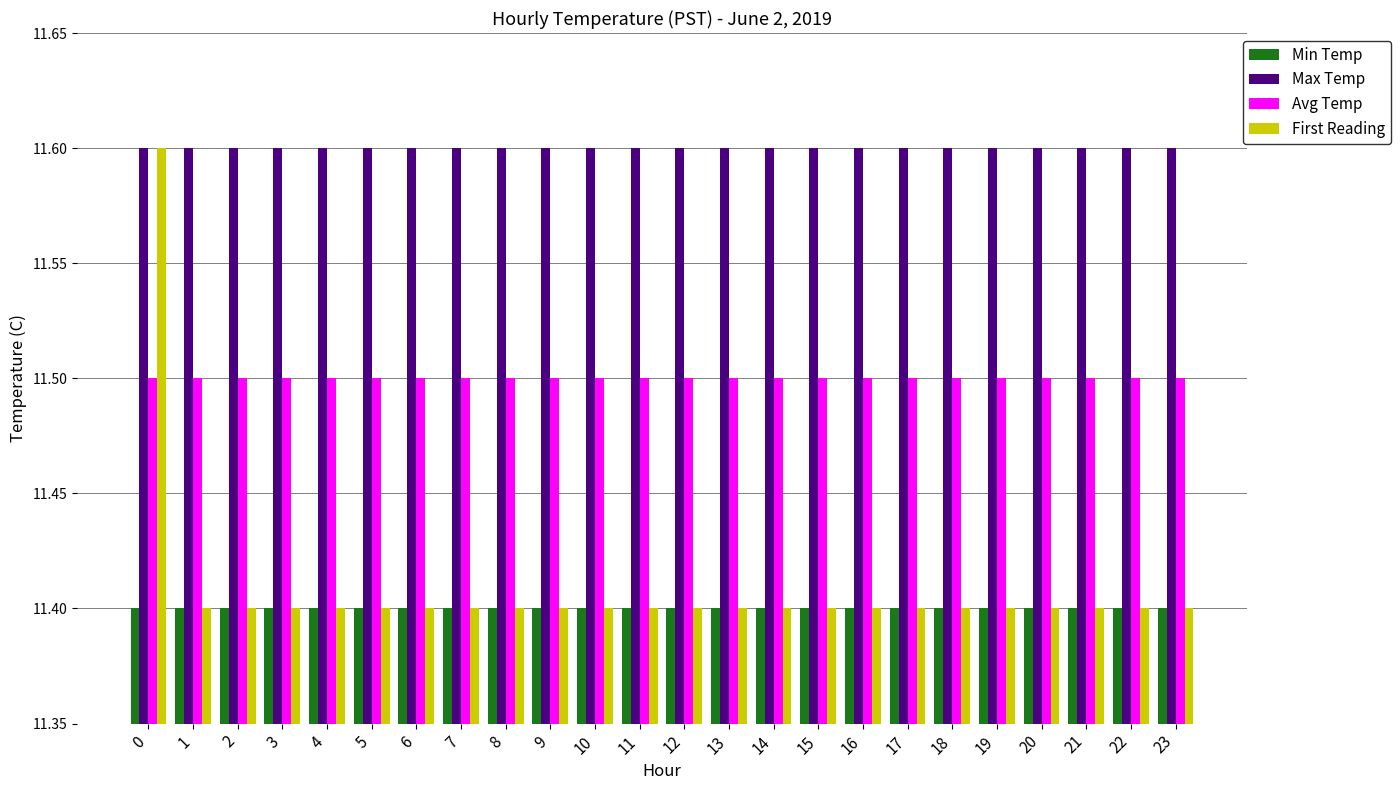

The Avg Temp series shows 11.5 at 19. True or false?

True